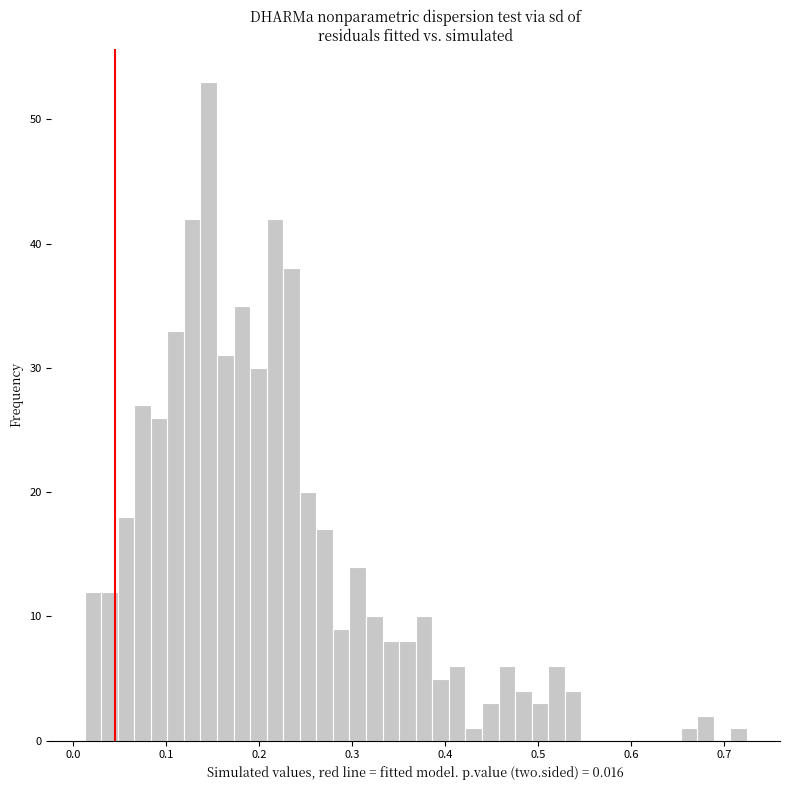

Read against the x-axis, roughly where is the centre of the tallest bar?

0.15